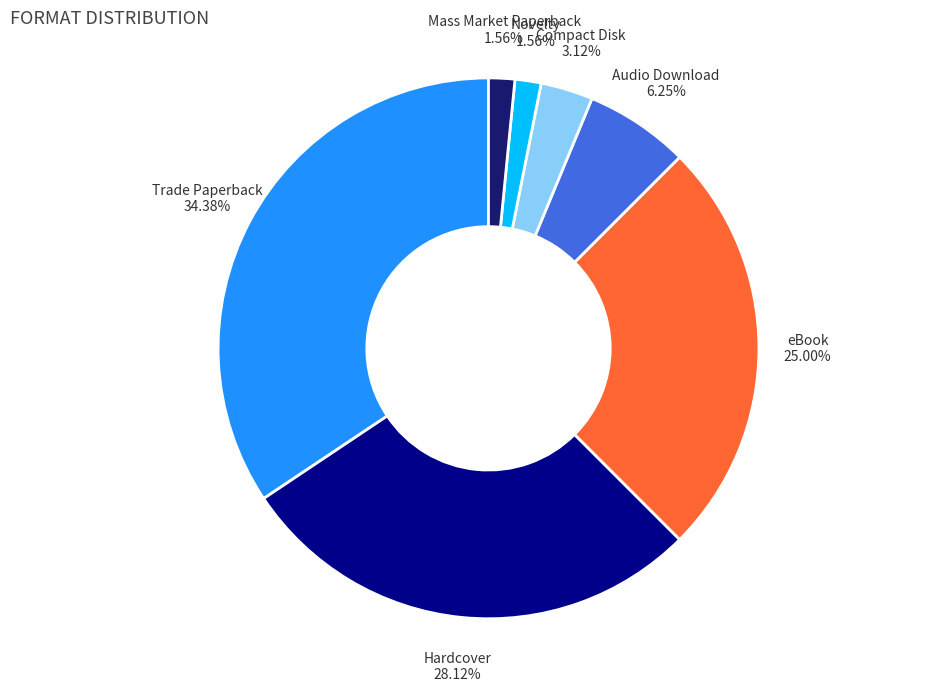

Which has a higher value, Trade Paperback or Audio Download?

Trade Paperback